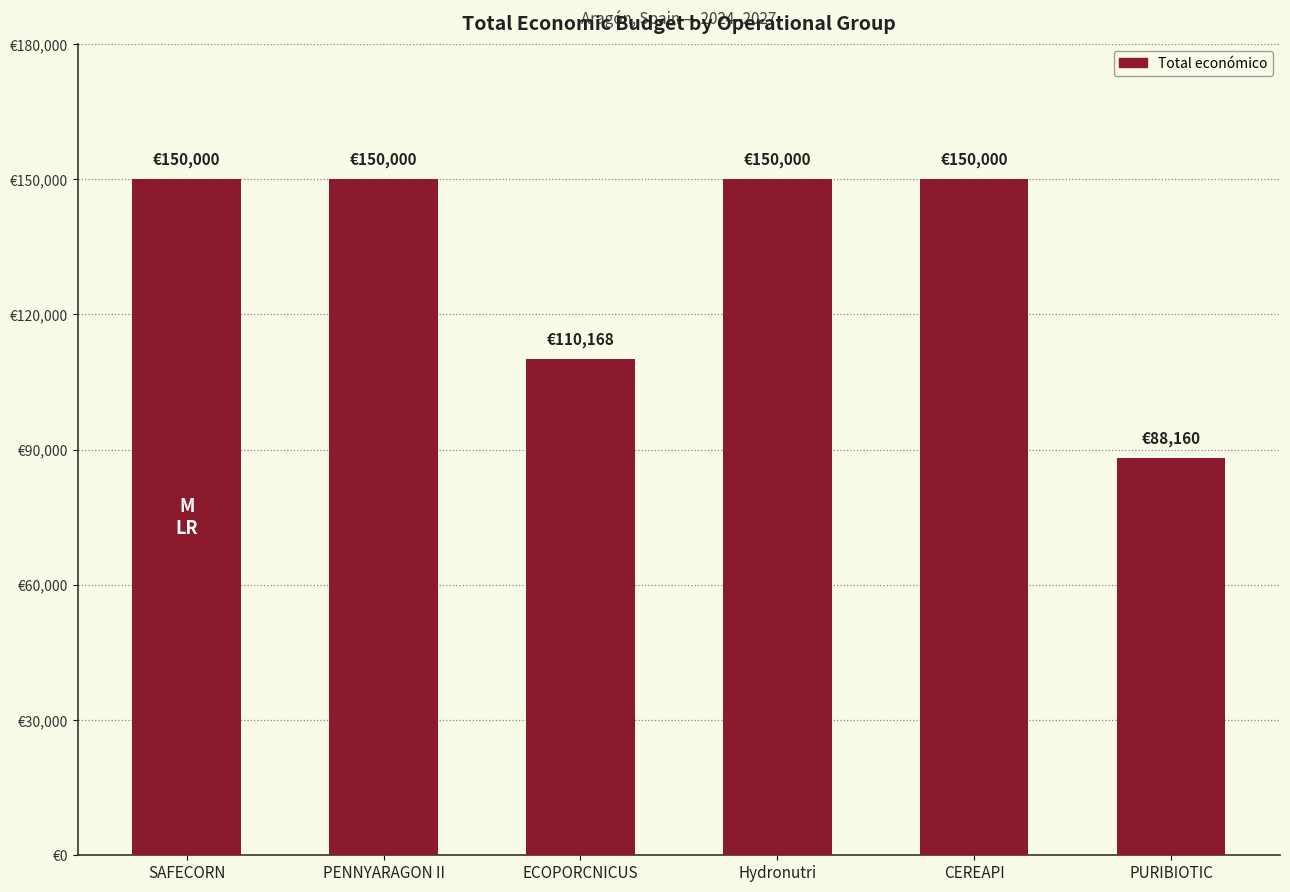

What is the difference between the values at PURIBIOTIC and CEREAPI?

61840